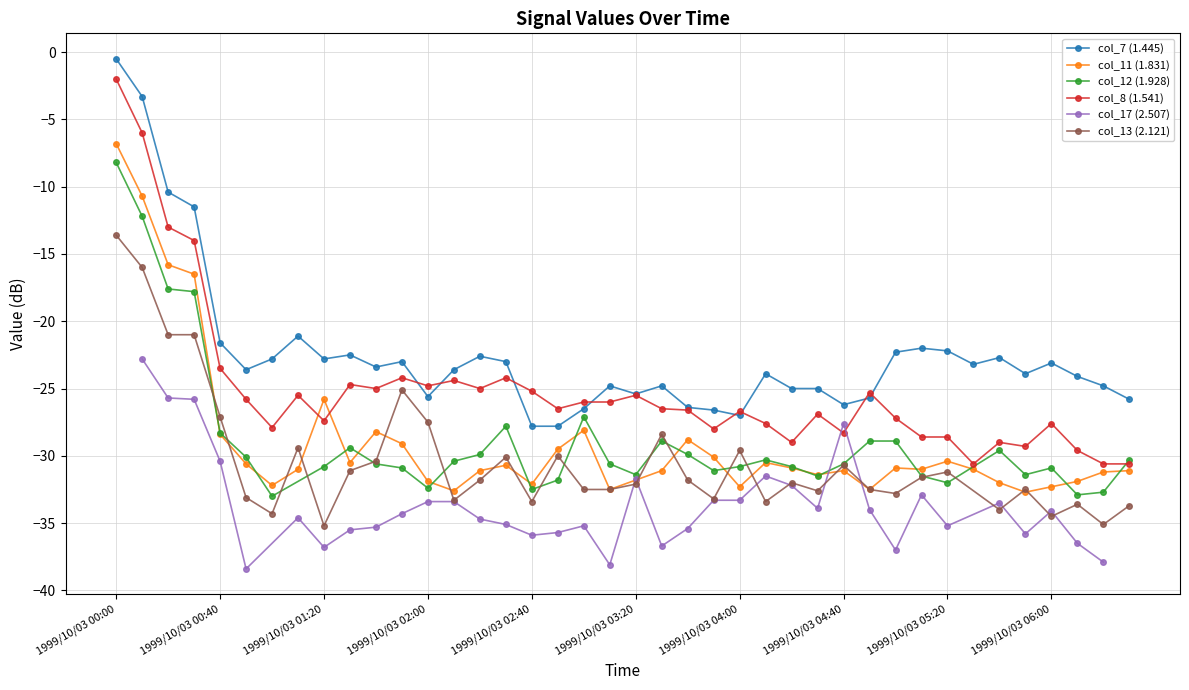

At how many categories does at least one series exceed -29?

40